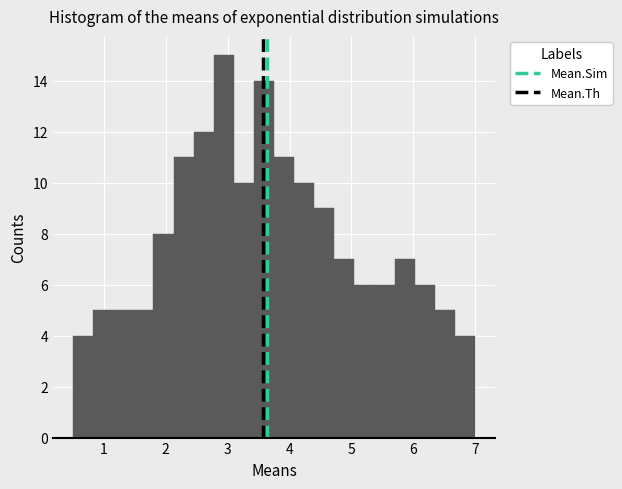

Read against the x-axis, roughly where is the centre of the tallest bar?

2.9